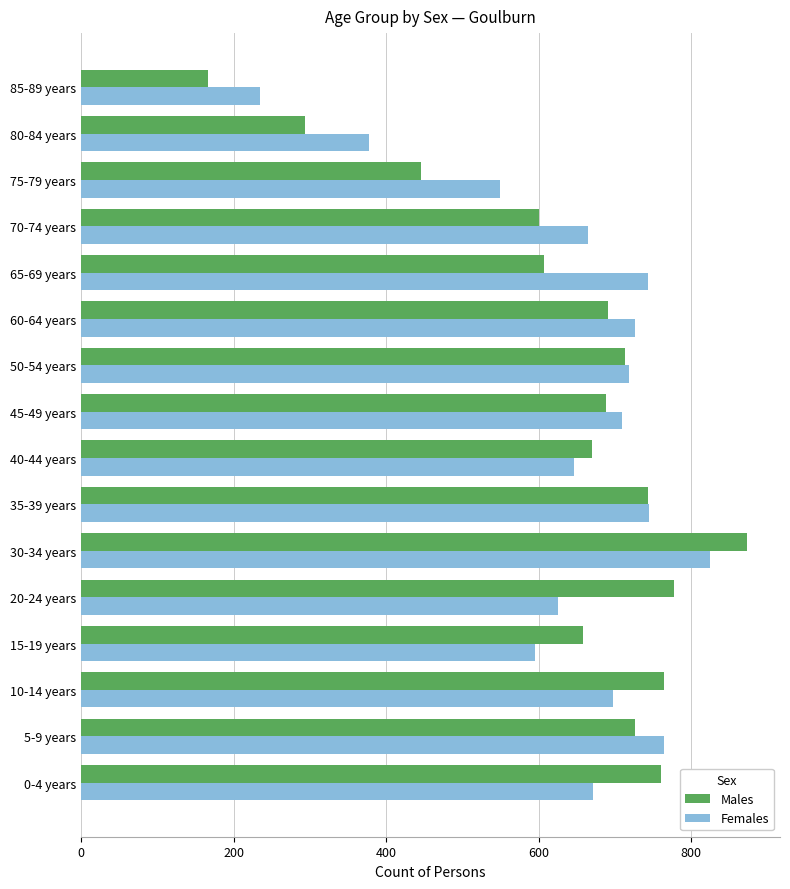

How many data points does each series have?

16